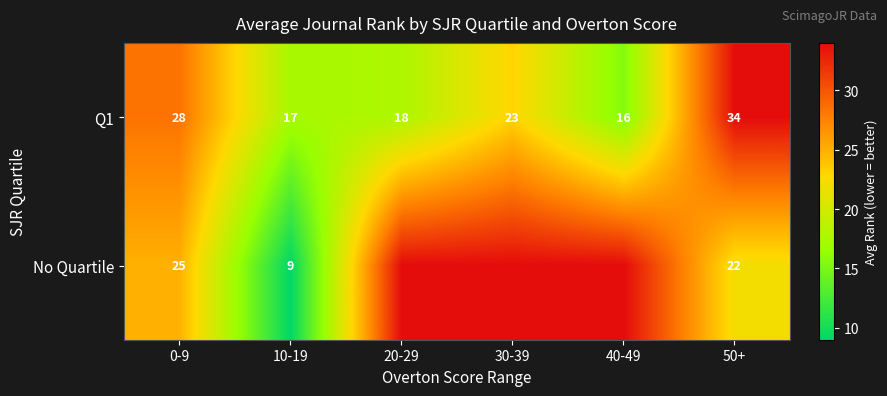

What is the sum of the No Quartile values at 10-19 and 50+?

31